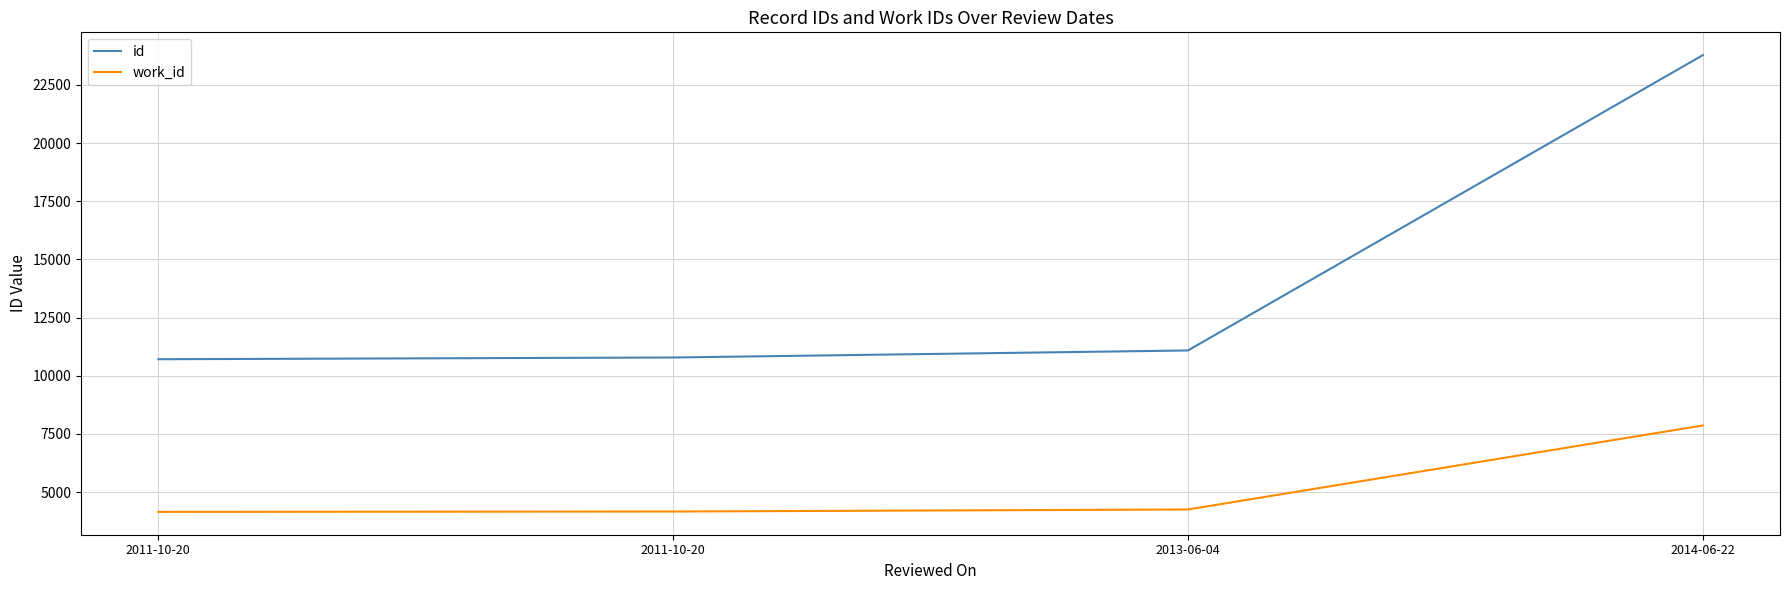

True or false: work_id and id cross at least once.

False